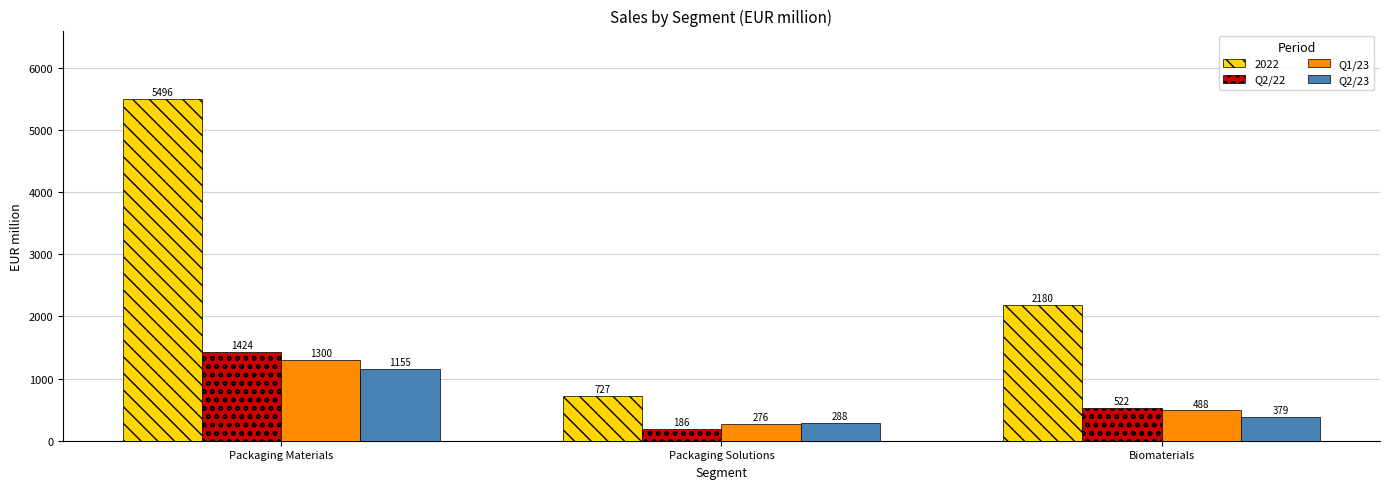

What is the difference between the highest and lowest values at Biomaterials?

1801